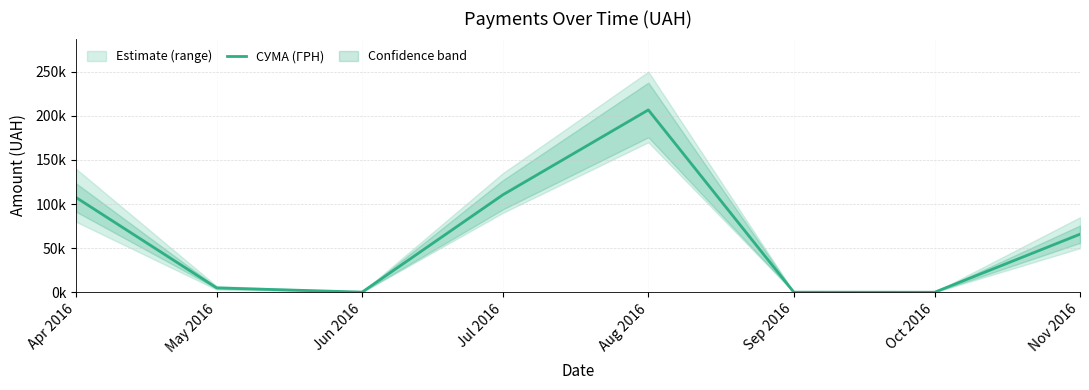

Count the number of categories in the chart.

8